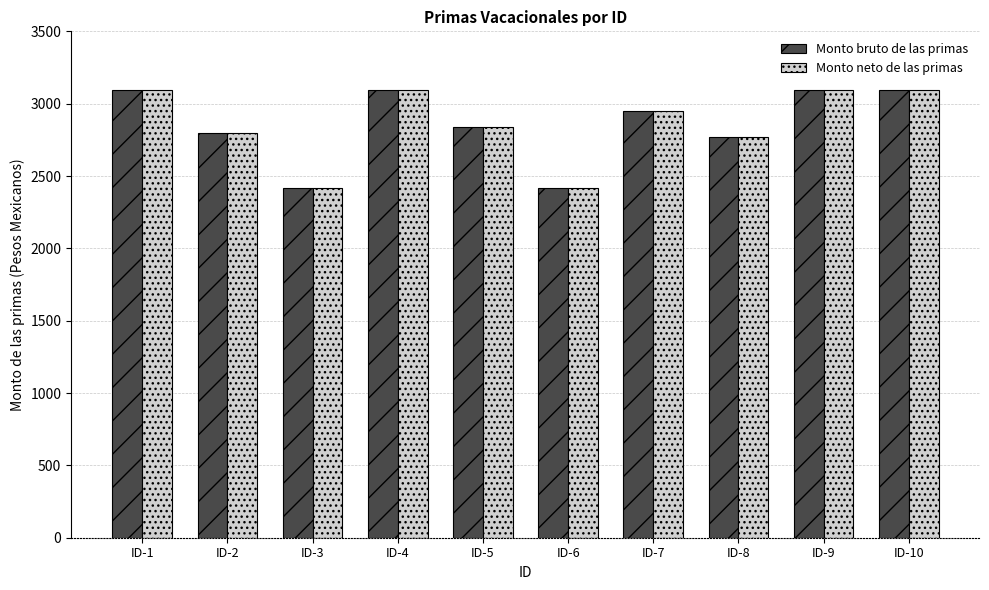

Does the chart contain any negative values?

No